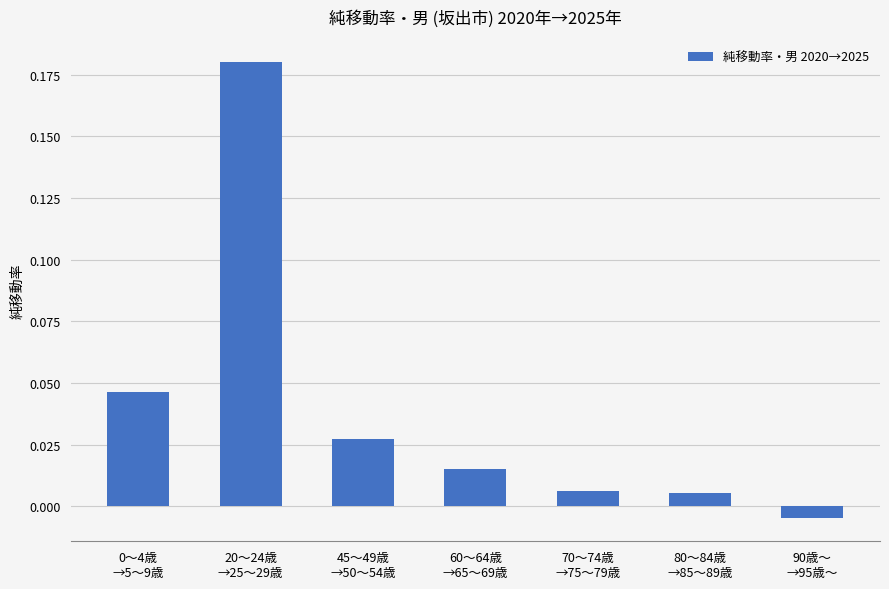

What position from the right is 20～24歳
→25～29歳?

6